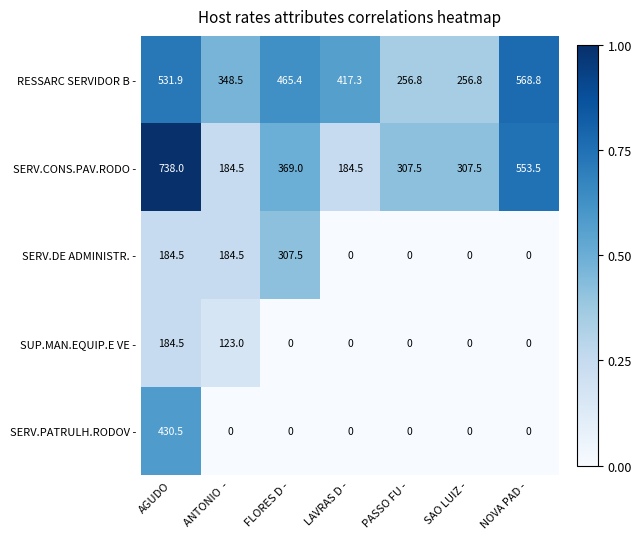

What is the maximum value for SERV.CONS.PAV.RODO -?

738.0